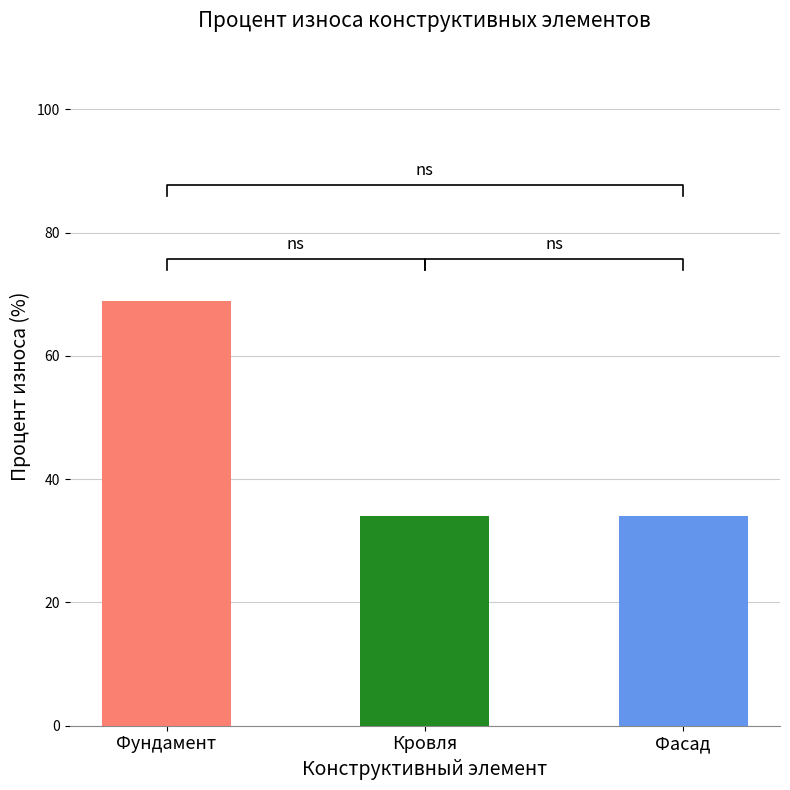

What is the ratio of the value at Фундамент to the value at Фасад?

2.0